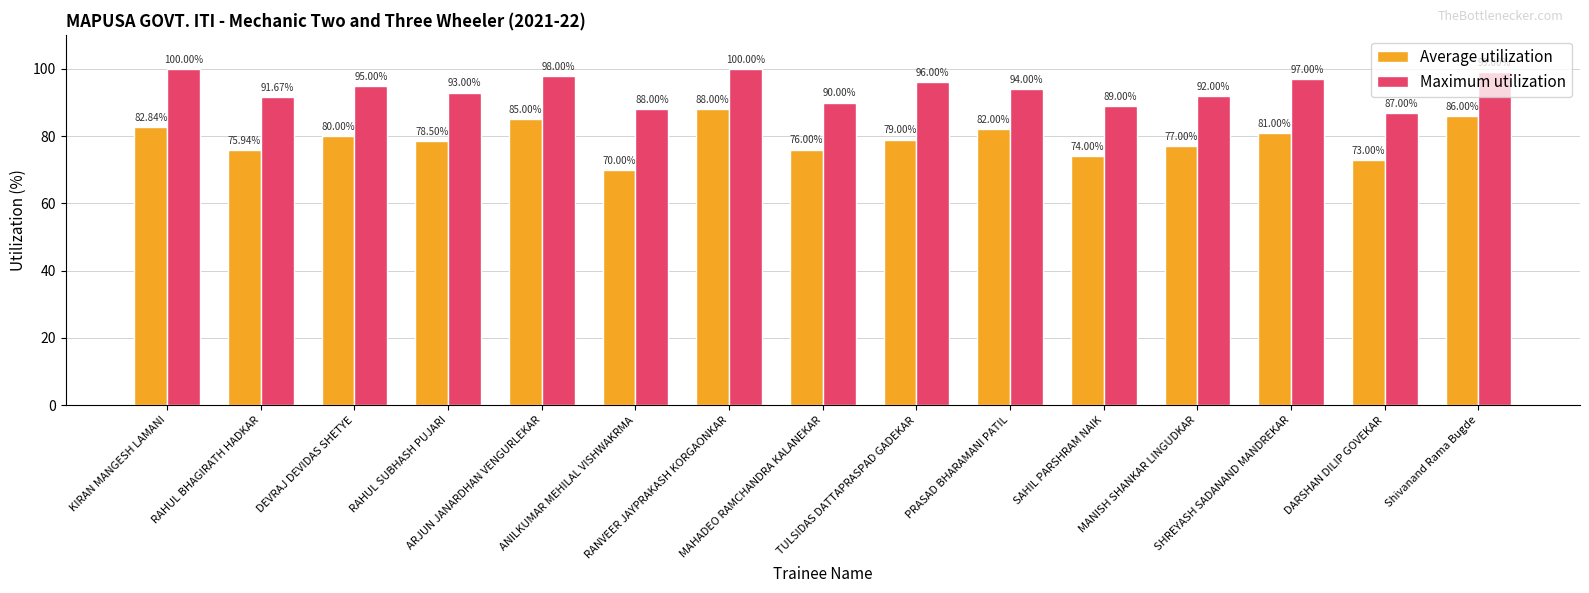

How many bars are there in total?

30